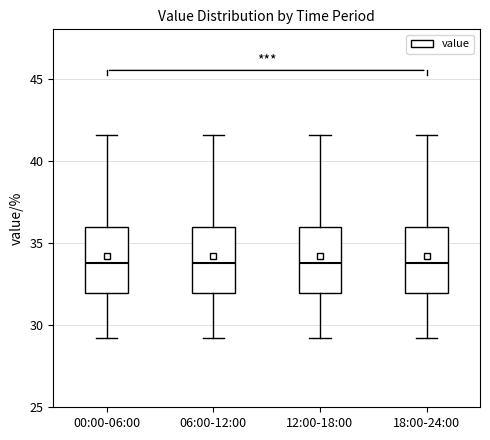

Reading left to right, read every box against the y-axis: the position of its median line, the range the box covers, and the ends of its whiskers. The values are not printed on the chart, so give them approximately, as read against the axis.

00:00-06:00: median 34.0, box 32.0 to 36.0, whiskers 29.0 to 41.5
06:00-12:00: median 34.0, box 32.0 to 36.0, whiskers 29.0 to 41.5
12:00-18:00: median 34.0, box 32.0 to 36.0, whiskers 29.0 to 41.5
18:00-24:00: median 34.0, box 32.0 to 36.0, whiskers 29.0 to 41.5